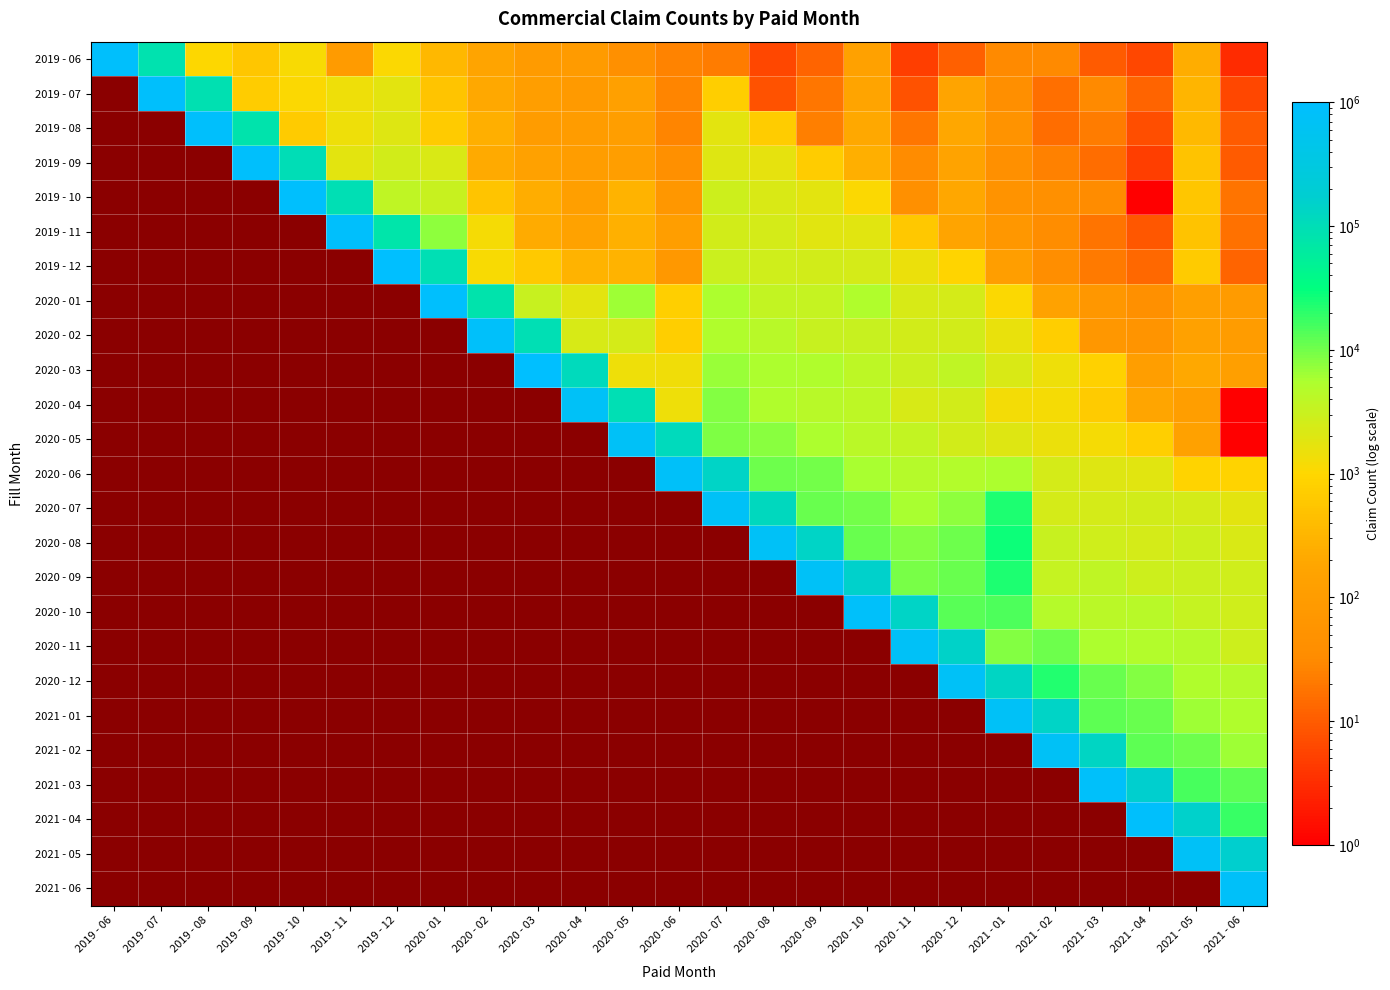

True or false: 2019 - 11 has a value of 1466477.8 at 2019 - 11.

False